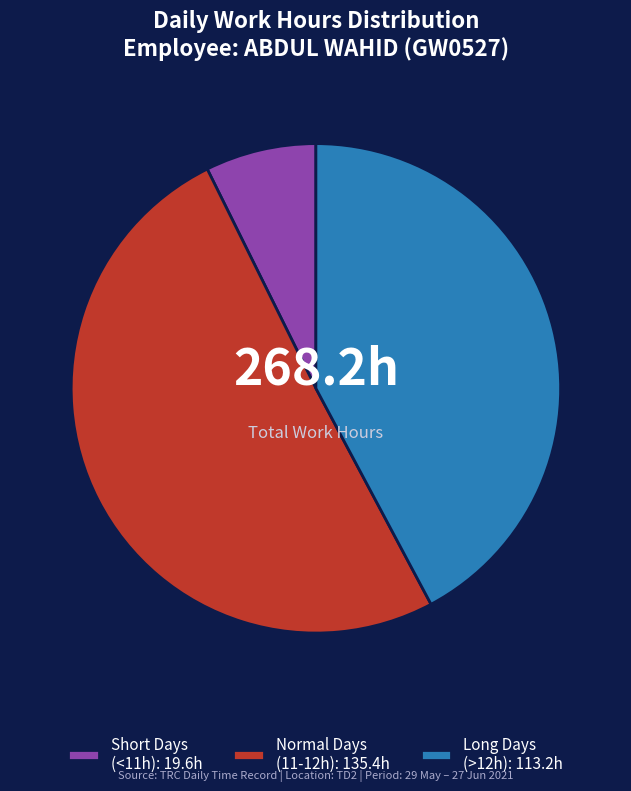

Which category has the biggest portion of the pie?

Normal Days (11-12h): 135.4h